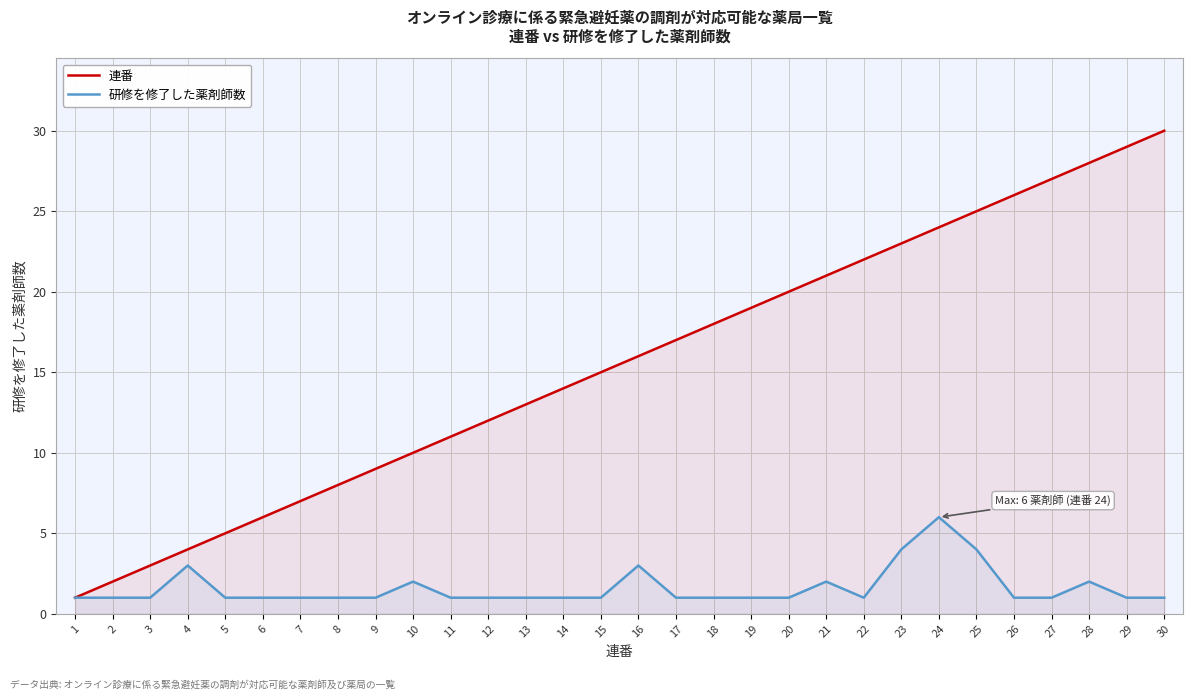

What is the value of the 研修を修了した薬剤師数 point at the 11th from the left?

1